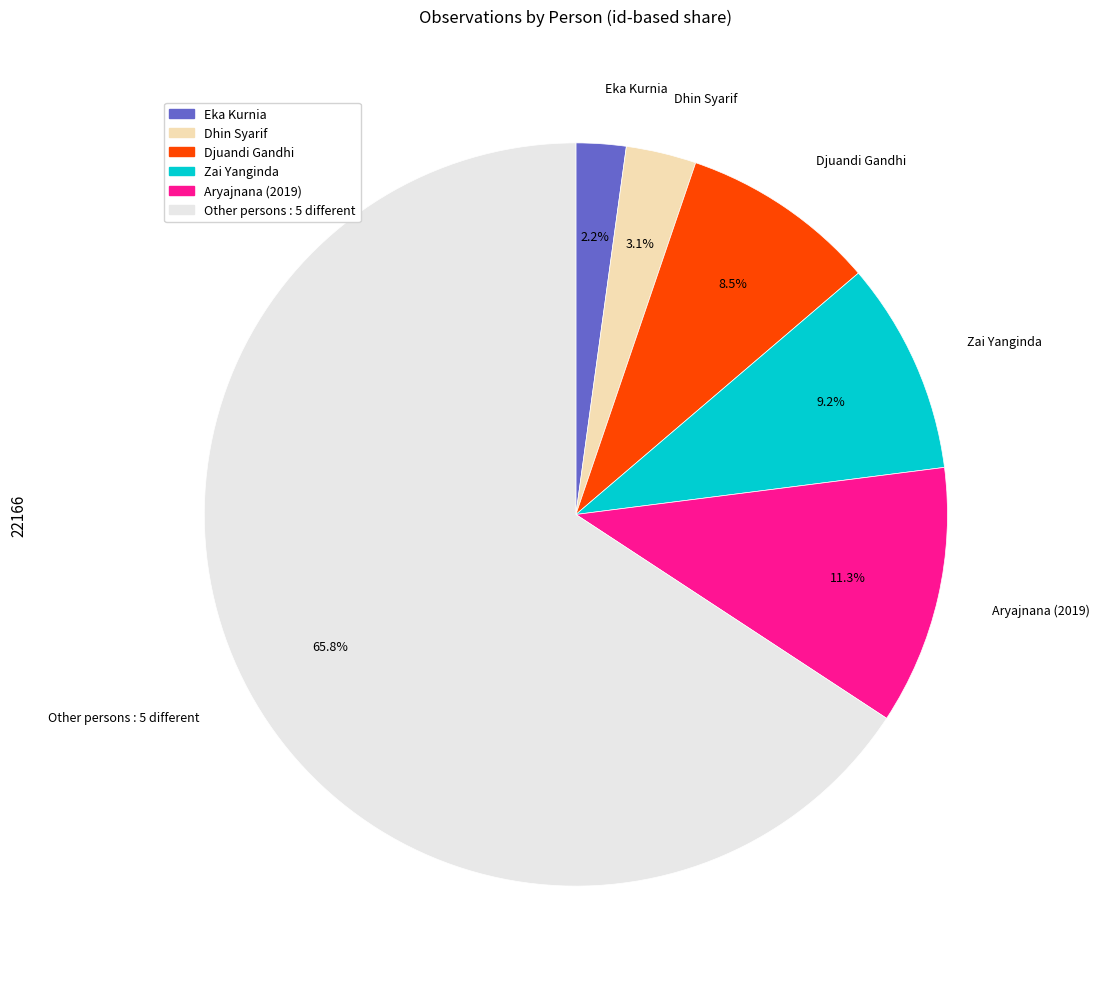

Is there any slice that represents more than half of the pie?

Yes